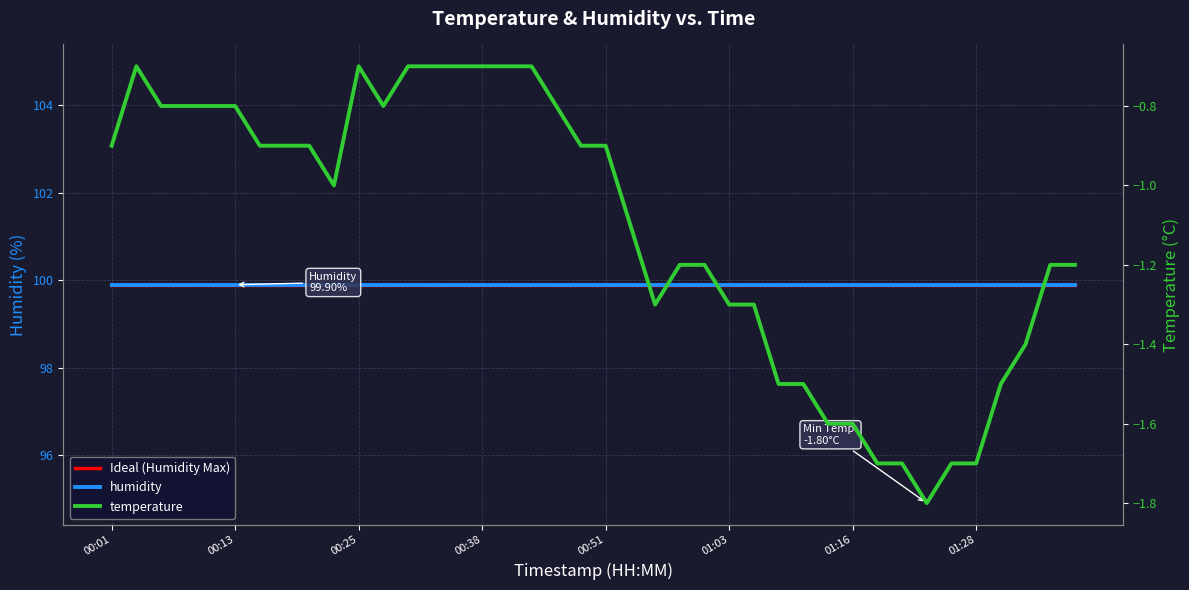

What is the minimum value shown in the chart?

-1.8